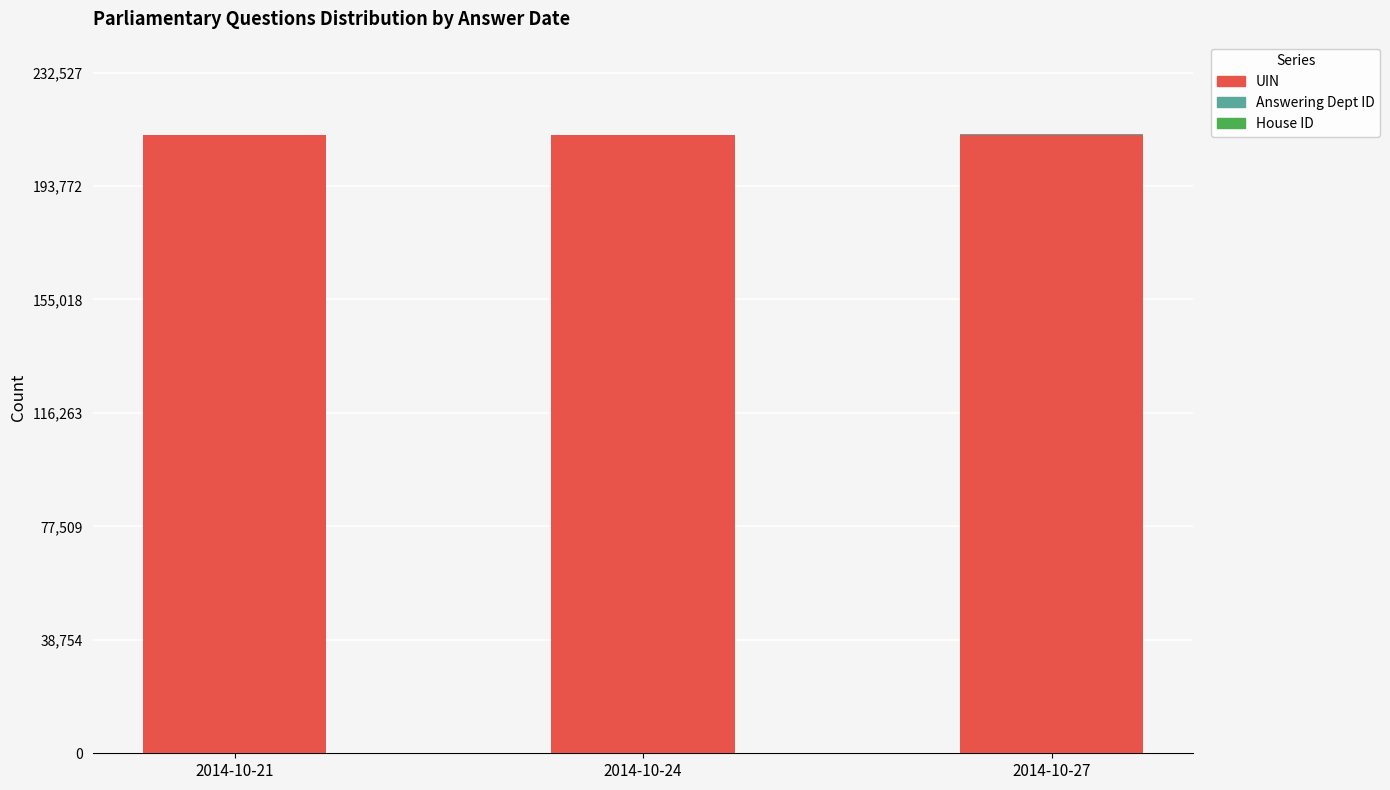

What is the total value across all series at 2014-10-27?

211389